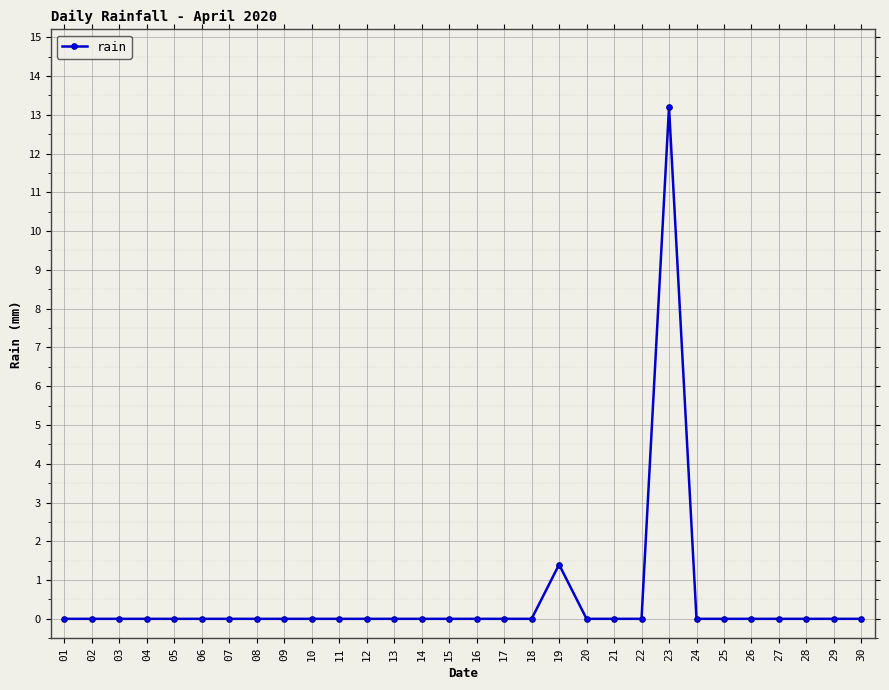

Does the chart display data point markers on the line(s)?

Yes